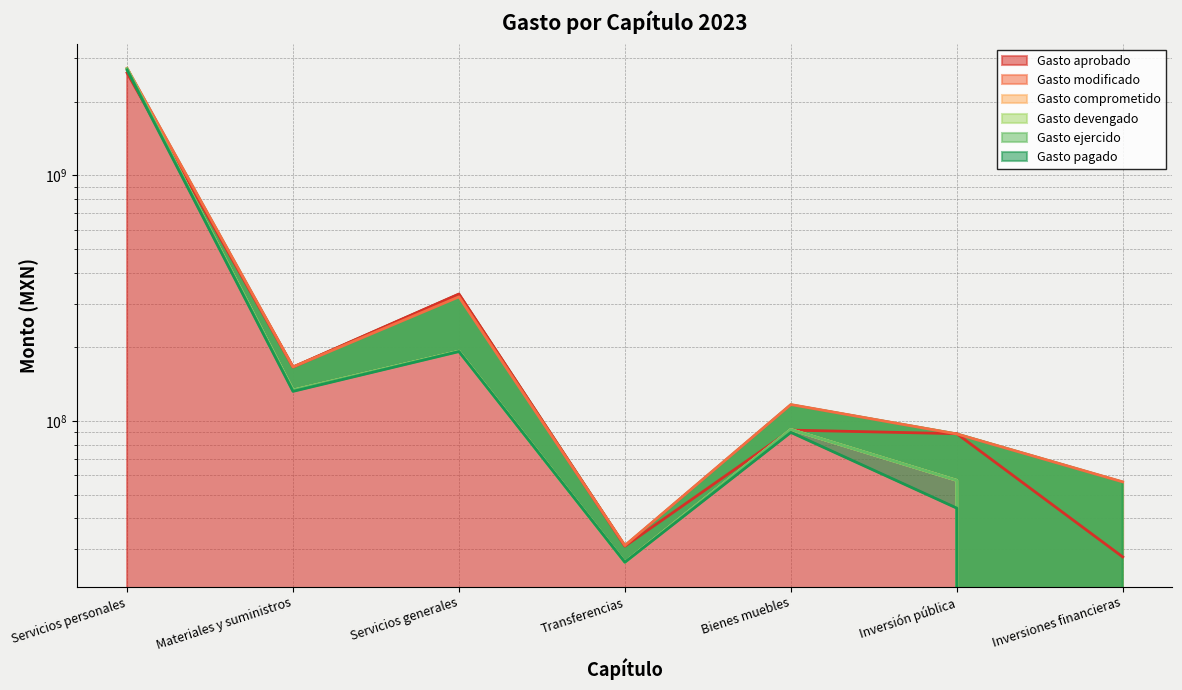

At which label does Gasto modificado reach its minimum?

Transferencias